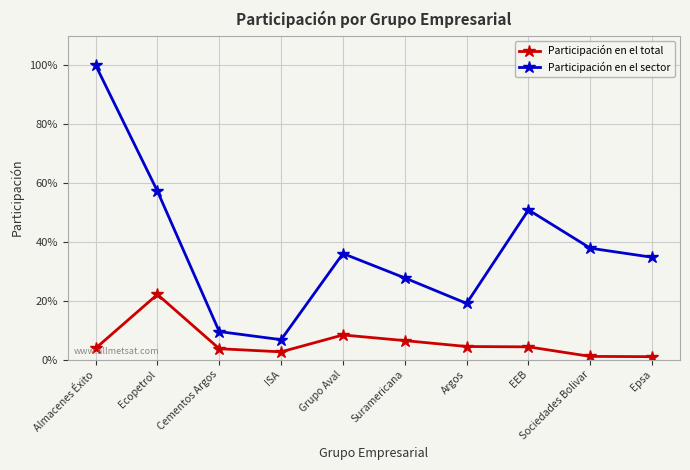

True or false: Participación en el sector and Participación en el total cross at least once.

False